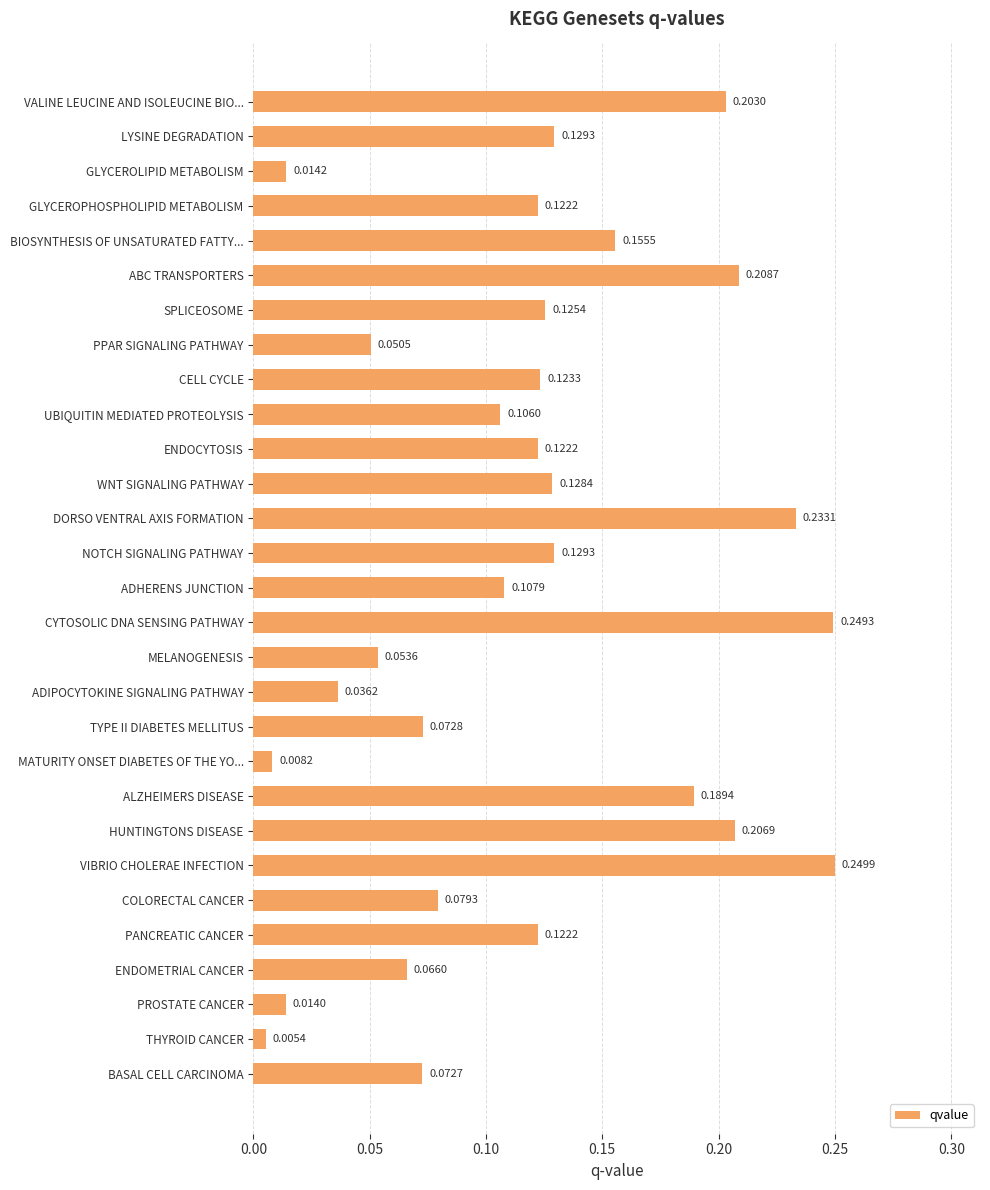

What is the sum of all values?

3.4